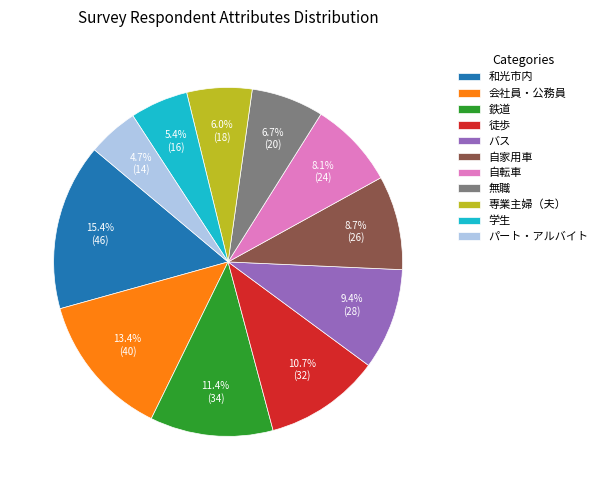

To the nearest percent, what is the difference between the 自家用車 and 学生 slice percentages?

3%